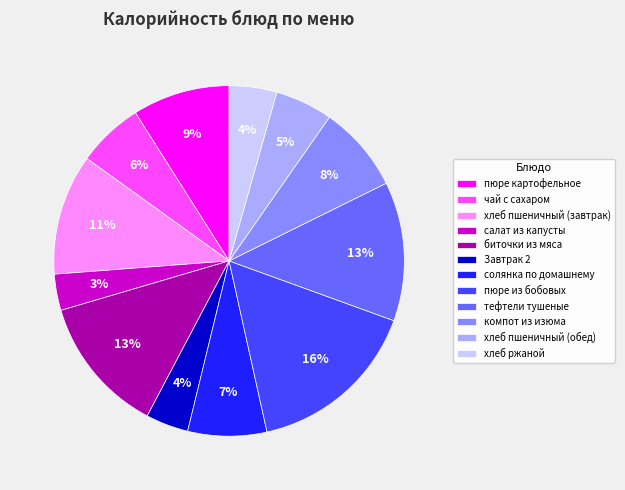

To the nearest percent, what is the difference between the биточки из мяса and хлеб пшеничный (завтрак) slice percentages?

2%